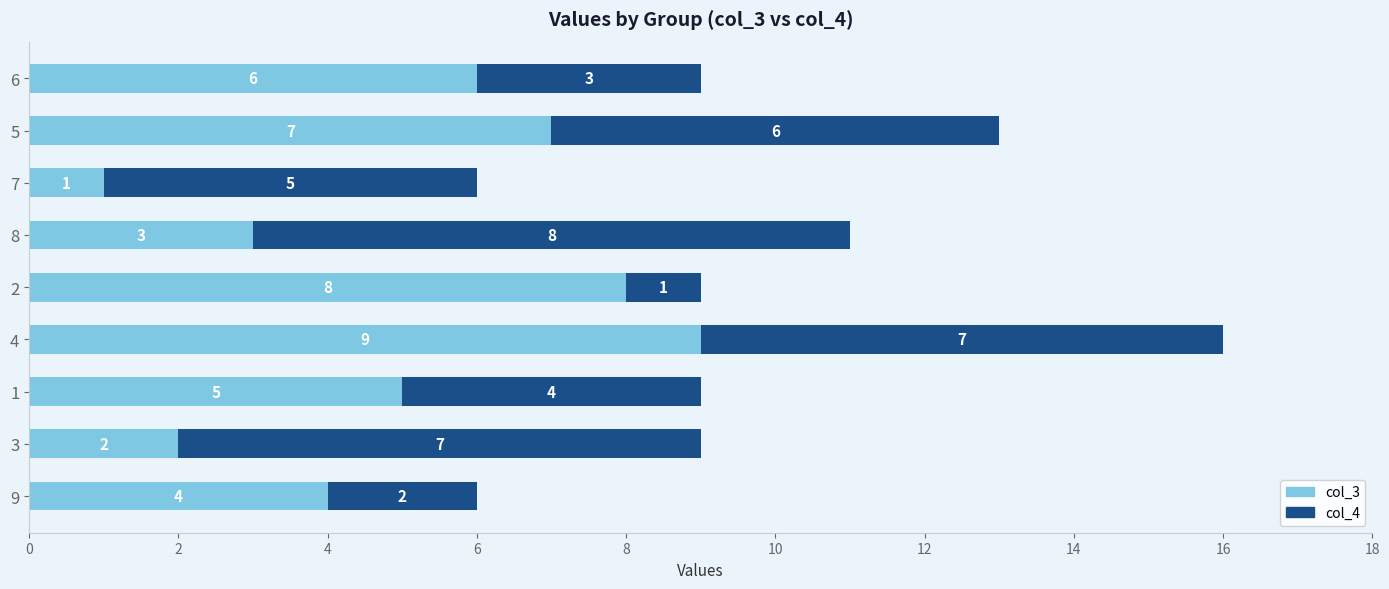

How many data points does each series have?

9